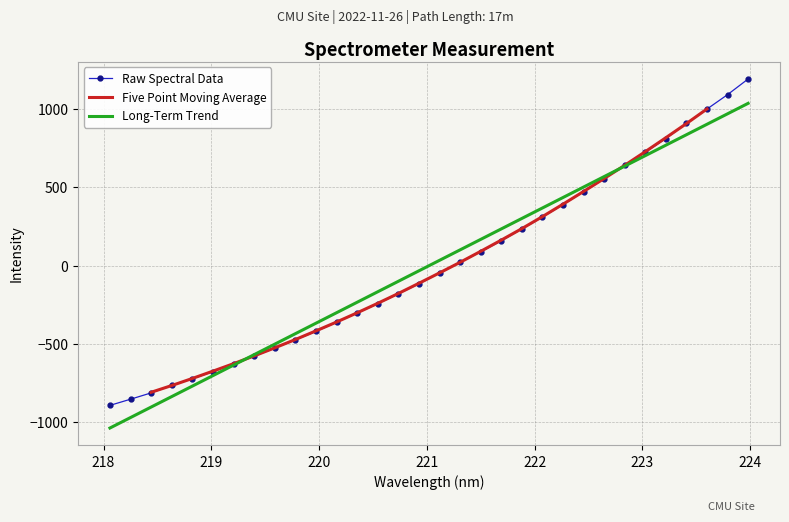

What is the sum of the values at 221.4993 and 222.263?

478.1